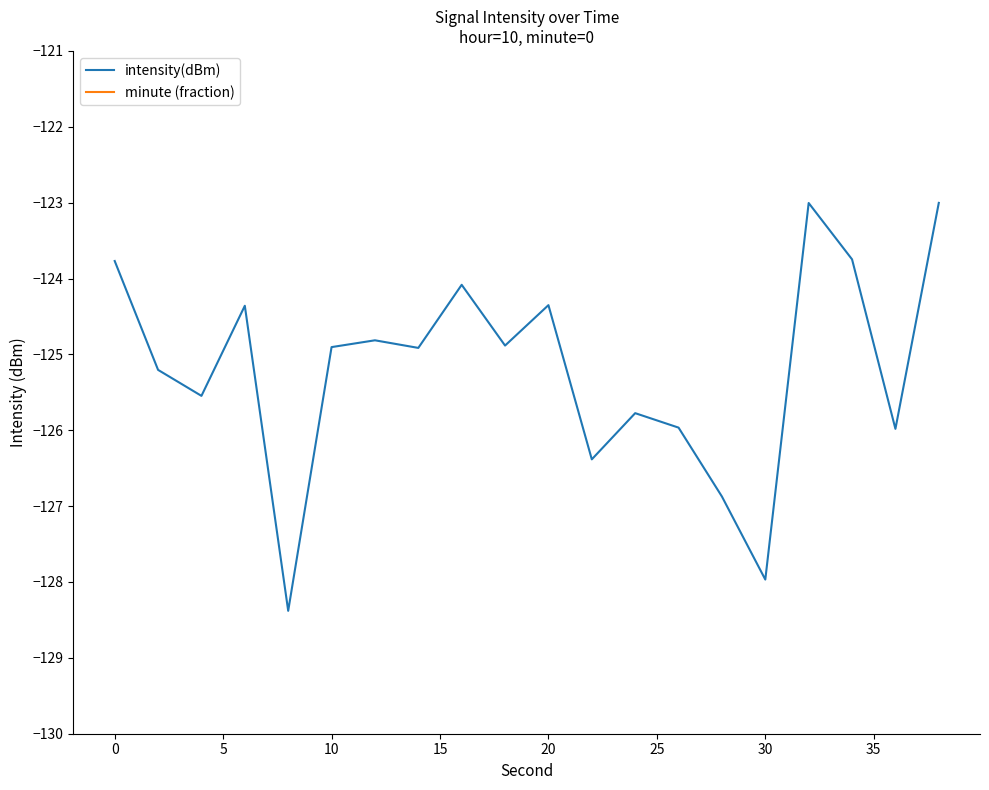

What is the lowest value of the intensity(dBm) series?

-128.4